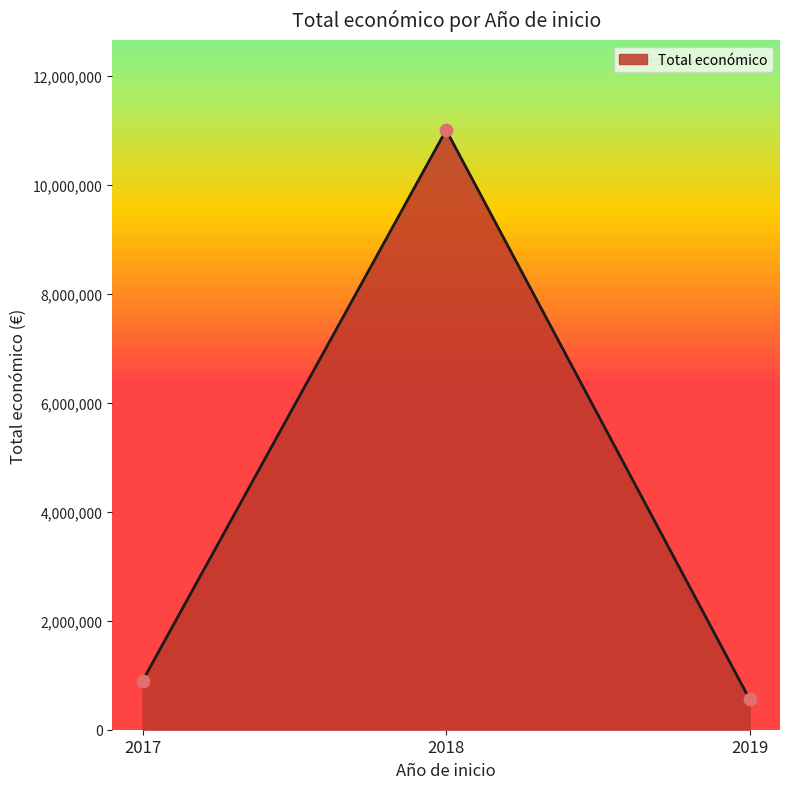

Between 2018 and 2019, which is larger?

2018